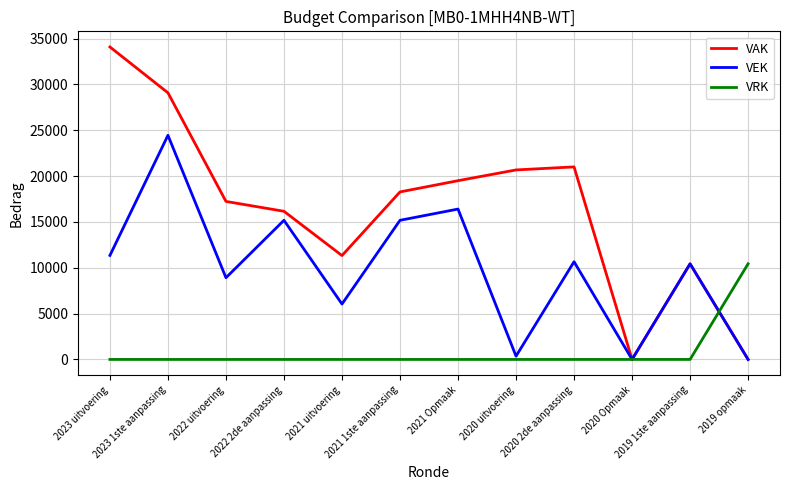

Where is the first local minimum for VEK?

2022 uitvoering